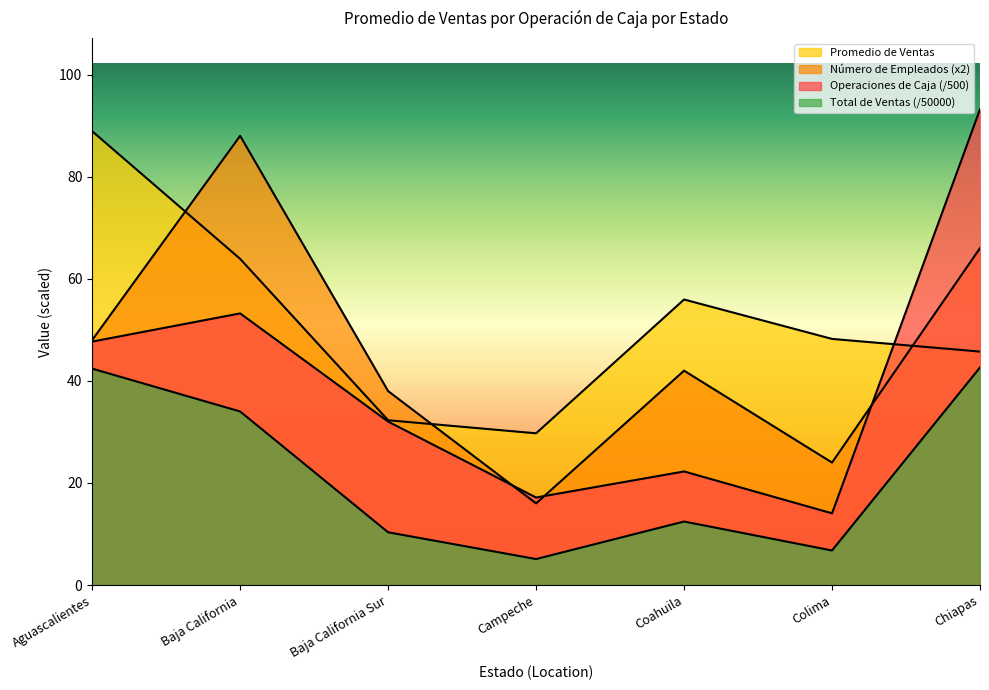

Which series has the largest total across all categories?

Promedio de Ventas